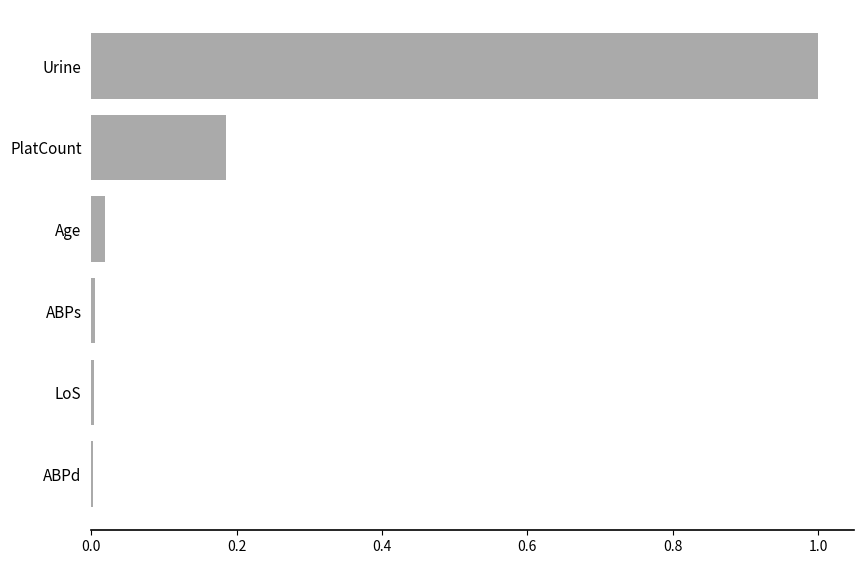

How many data points does each series have?

6